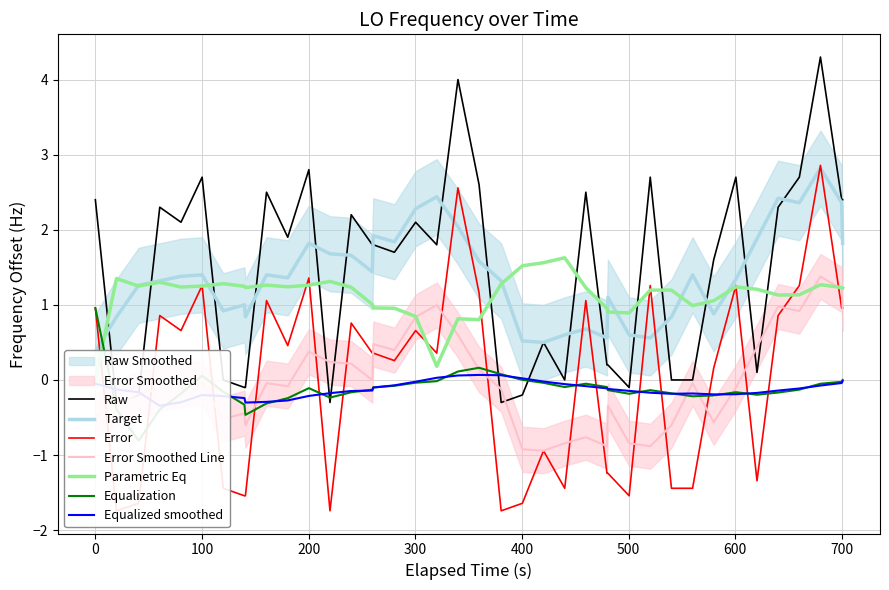

The value at 24 is -2.8. True or false?

False